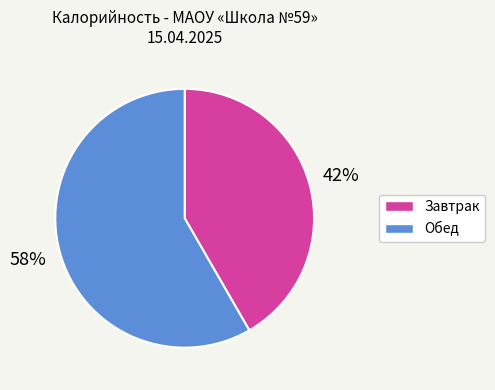

To the nearest percent, what is the average slice percentage?

50%